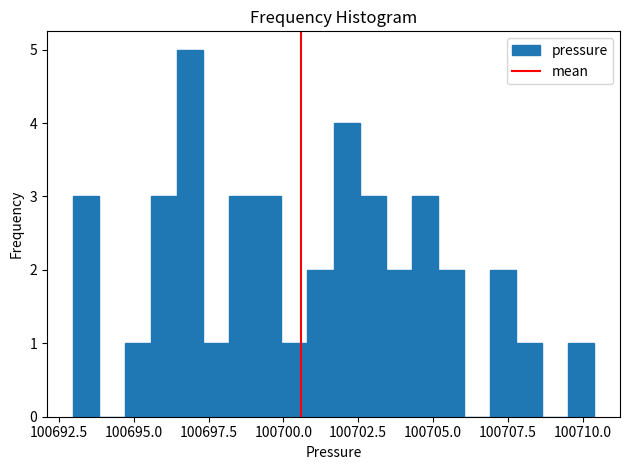

Around what value on the x-axis is the tallest bar? Give the approximate position of its centre, as read against the axis.

100697.0